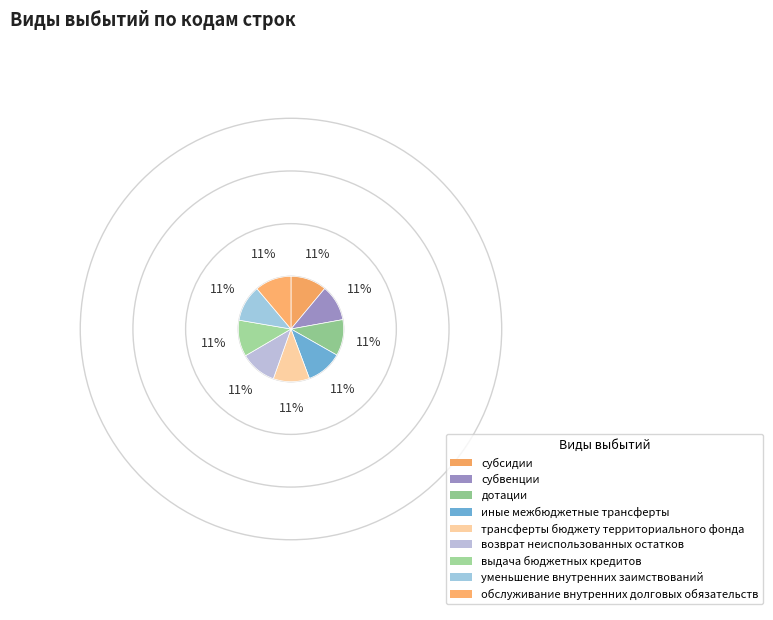

Is it true that выдача бюджетных кредитов is 1% of the pie?

False